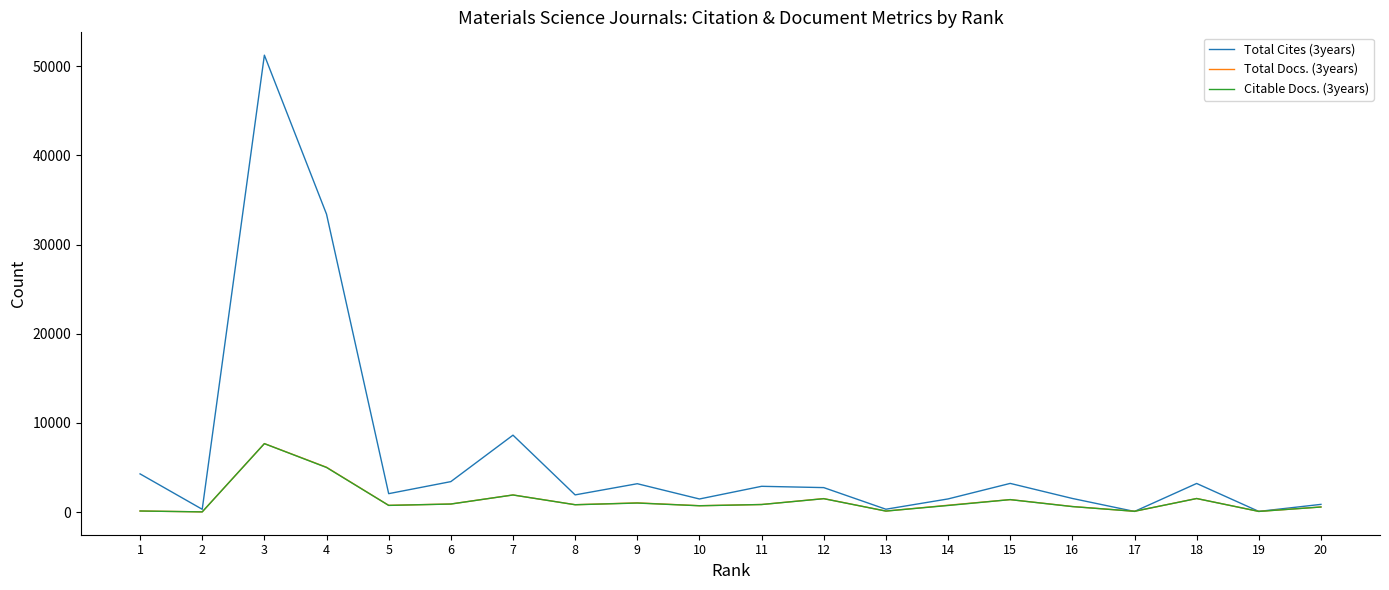

In Total Cites (3years), how many points are higher than both neighbors (excluding endpoints)?

6